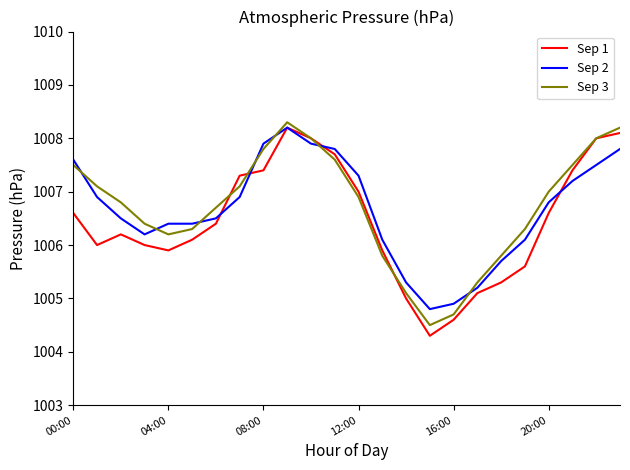

Reading left to right, extract all data points from this chart.

Sep 1: 1006.6	1006.0	1006.2	1006.0	1005.9	1006.1	1006.4	1007.3	1007.4	1008.2	1008.0	1007.7	1007.0	1005.9	1005.0	1004.3	1004.6	1005.1	1005.3	1005.6	1006.6	1007.4	1008.0	1008.1
Sep 2: 1007.6	1006.9	1006.5	1006.2	1006.4	1006.4	1006.5	1006.9	1007.9	1008.2	1007.9	1007.8	1007.3	1006.1	1005.3	1004.8	1004.9	1005.2	1005.7	1006.1	1006.8	1007.2	1007.5	1007.8
Sep 3: 1007.5	1007.1	1006.8	1006.4	1006.2	1006.3	1006.7	1007.1	1007.8	1008.3	1008.0	1007.6	1006.9	1005.8	1005.1	1004.5	1004.7	1005.3	1005.8	1006.3	1007.0	1007.5	1008.0	1008.2